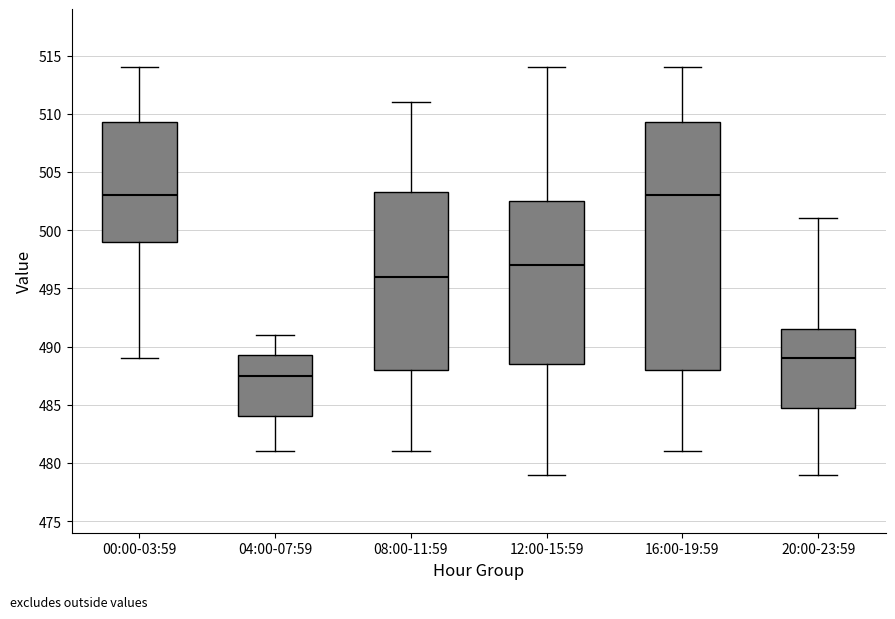

Where does the lower whisker of the box for 04:00-07:59 end on the y-axis? The values are not printed on the chart, so give them approximately, as read against the axis.

481.0